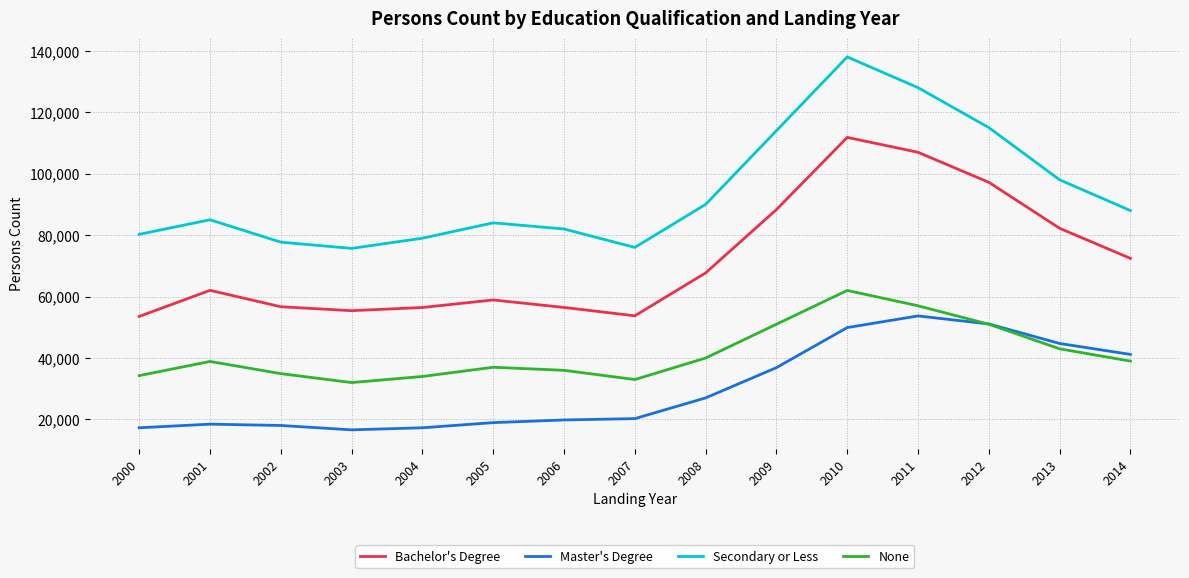

True or false: None and Bachelor's Degree intersect in this chart.

False